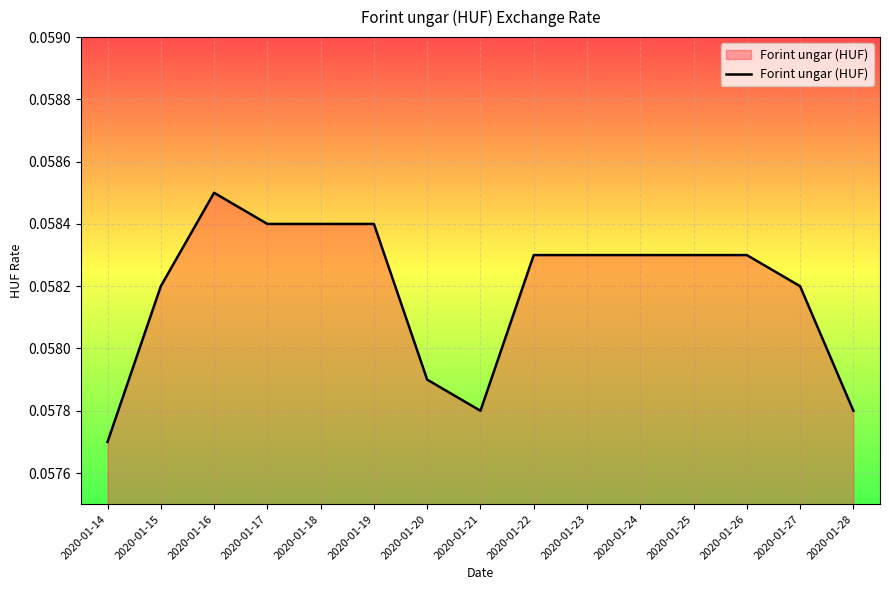

The chart shows a value of 0.0 at 2020-01-22. True or false?

False